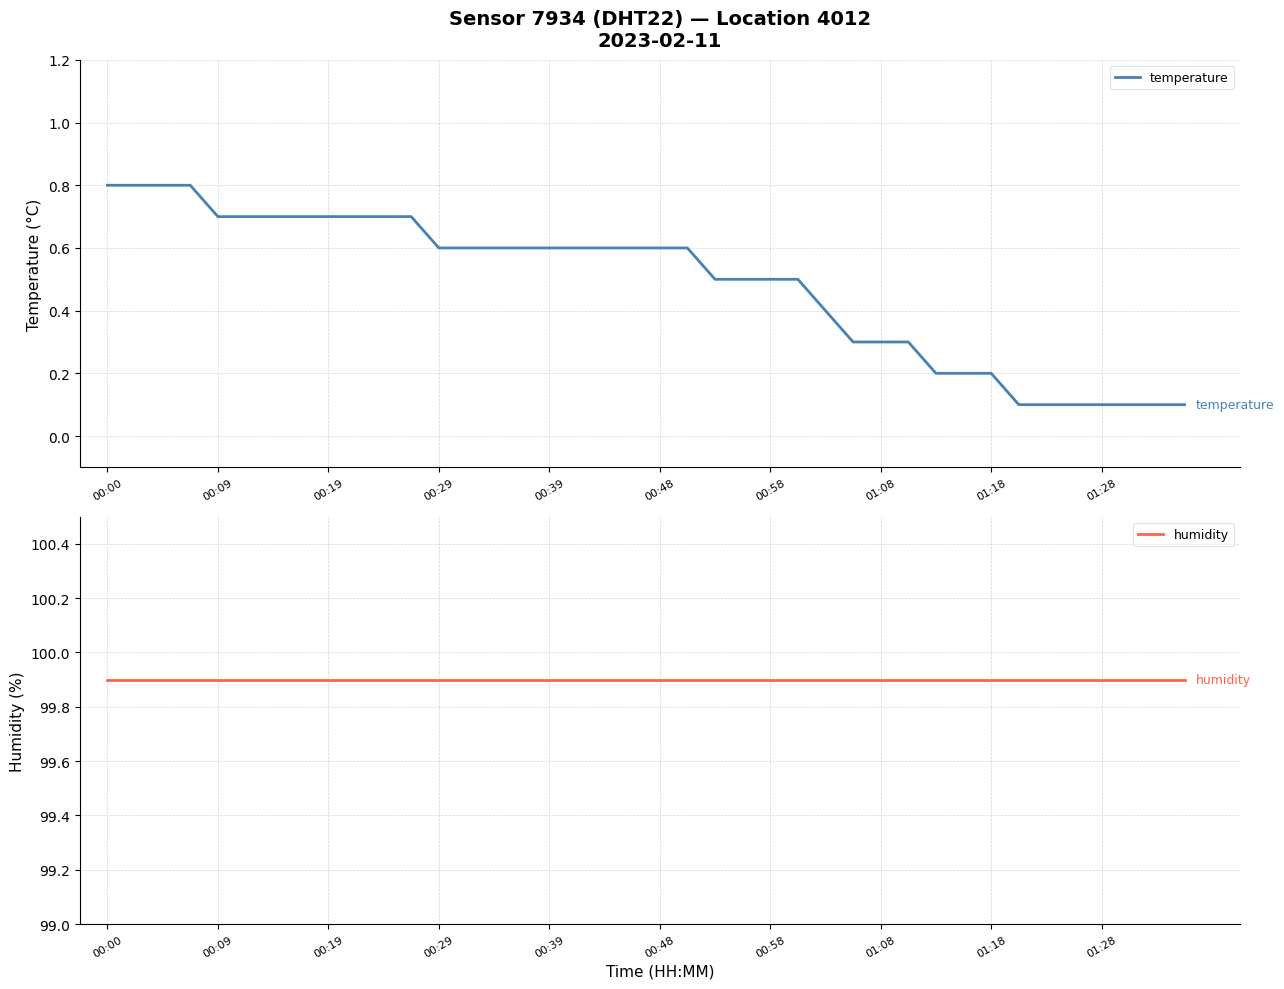

What is the value of the humidity point at the 13th from the left?

99.9